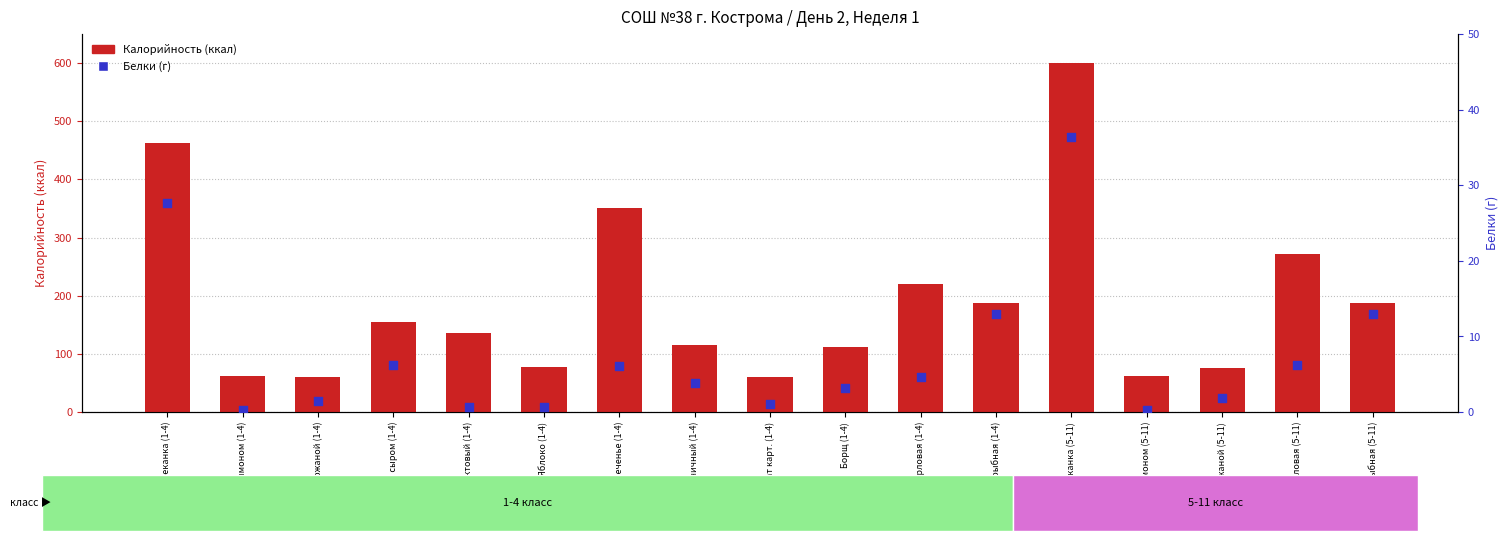

Is the value of Калорийность at Чай с лимоном (5-11) greater than the value of Белки (г) at Чай с лимоном (5-11)?

Yes